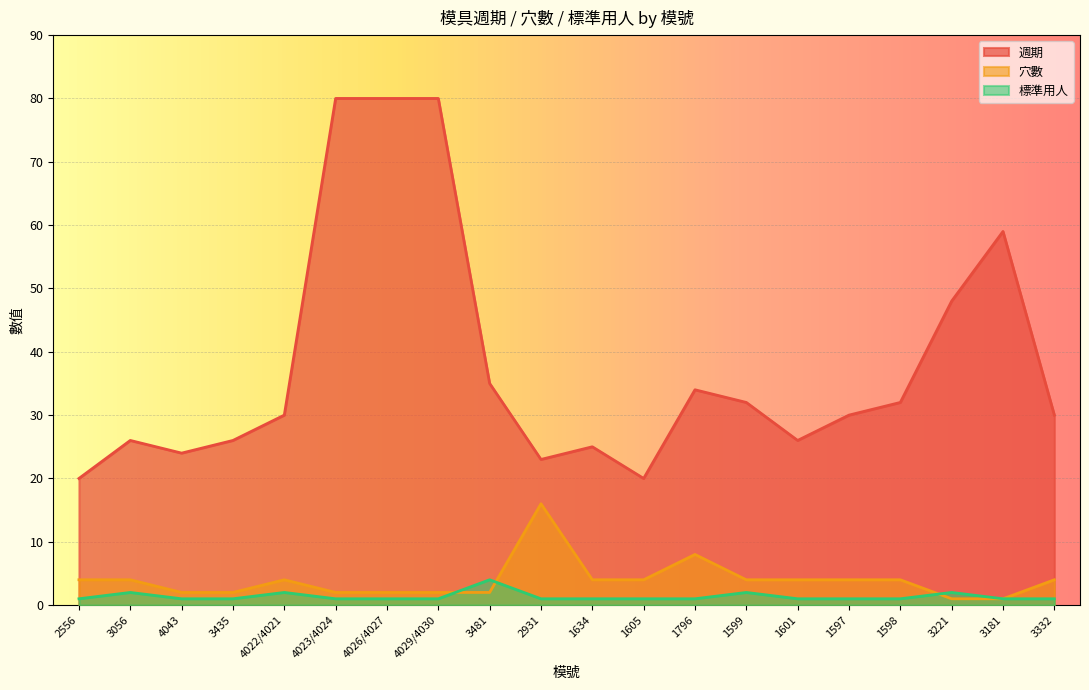

Which has a higher value, 1634 or 1599?

1599